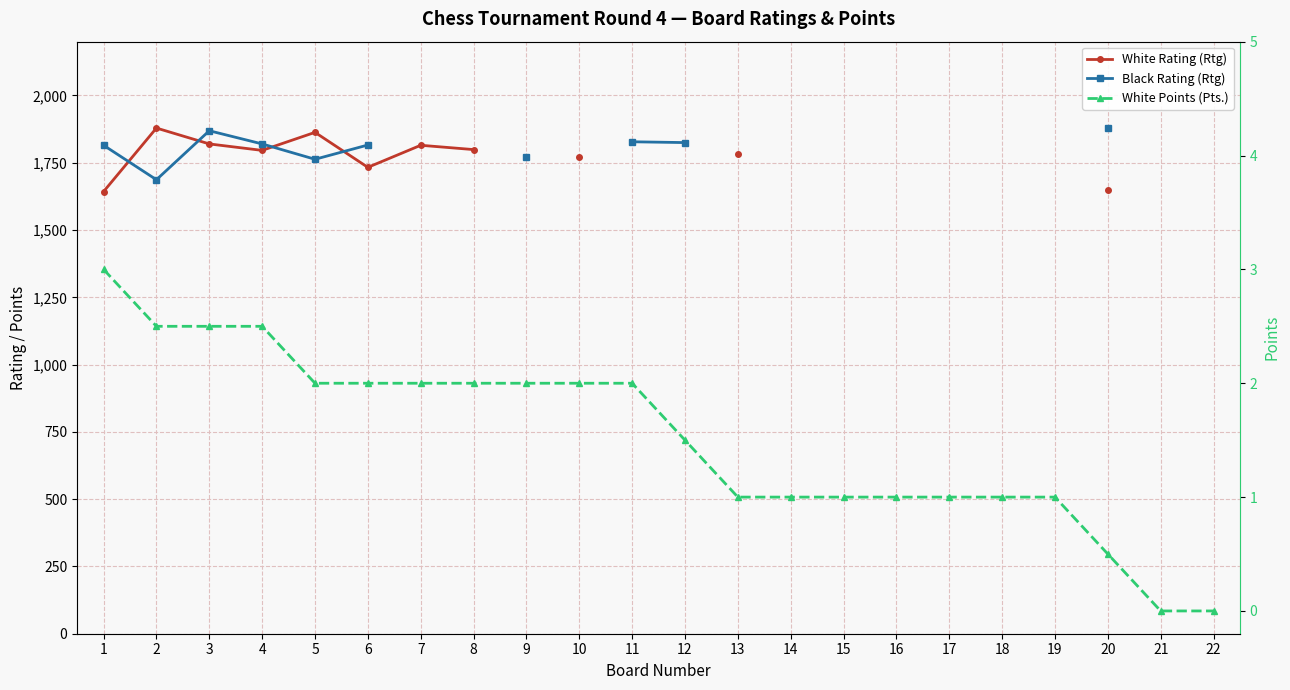

What is the average value of the White Points (Pts.) series?

1.5